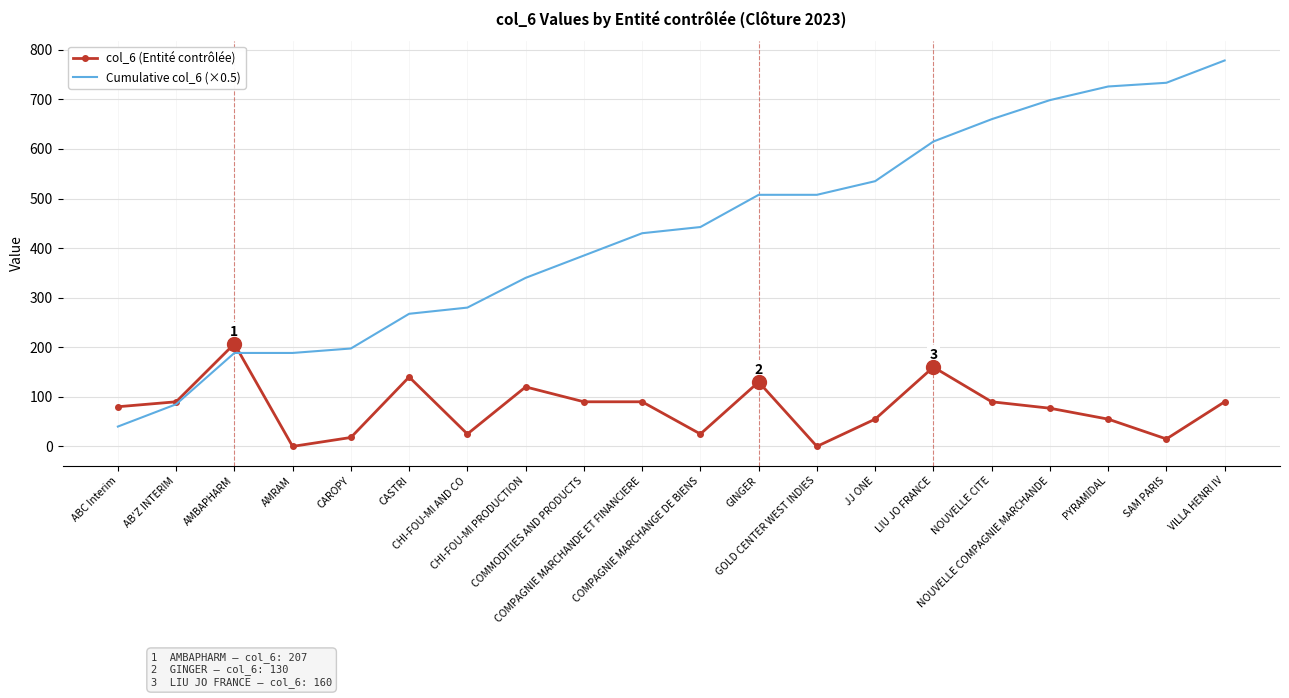

Rank the series by their average value, from highest to lowest.

Cumulative col_6 (×0.5), col_6 (Entité contrôlée)